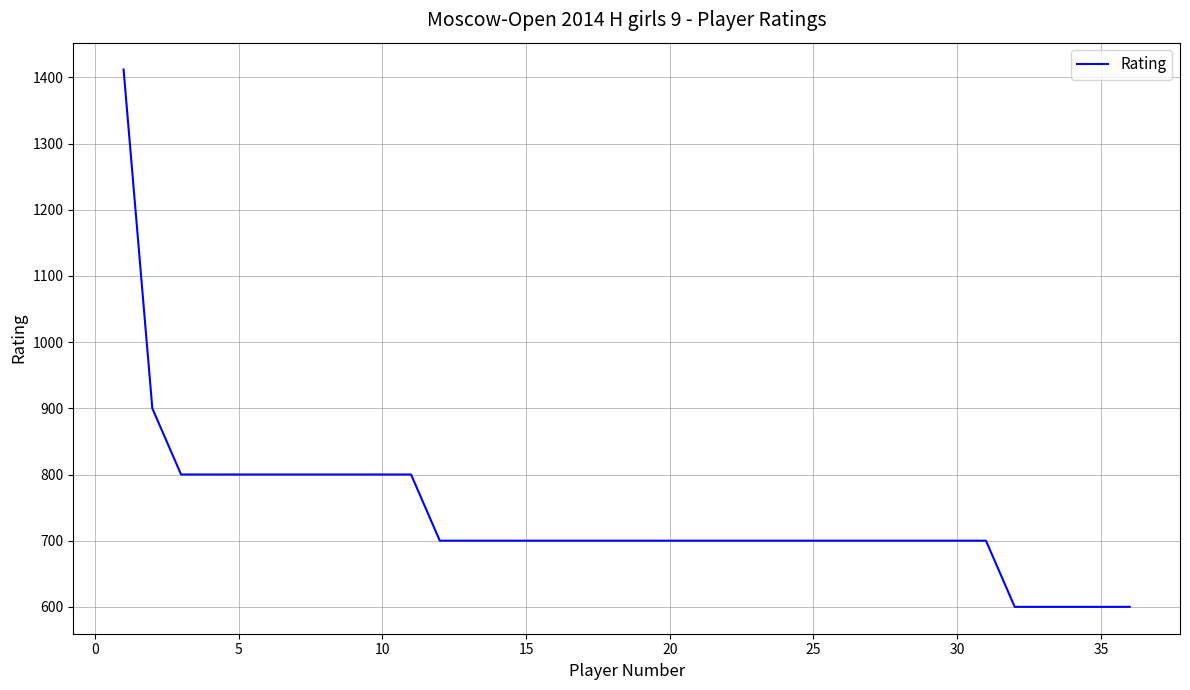

Count the number of data series in this chart.

1